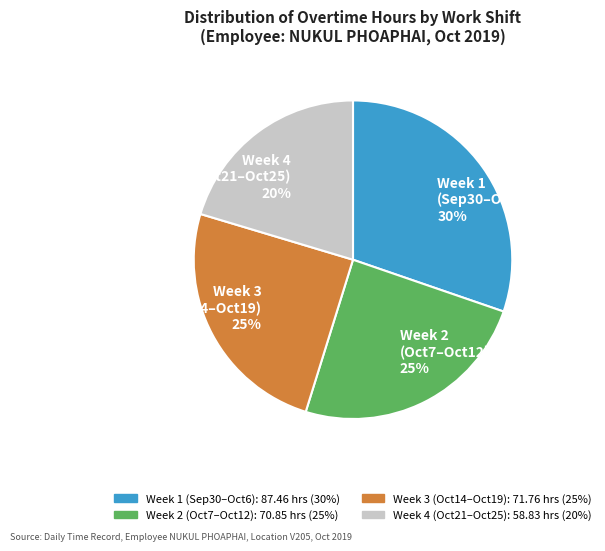

To the nearest percent, what is the average slice percentage?

25%